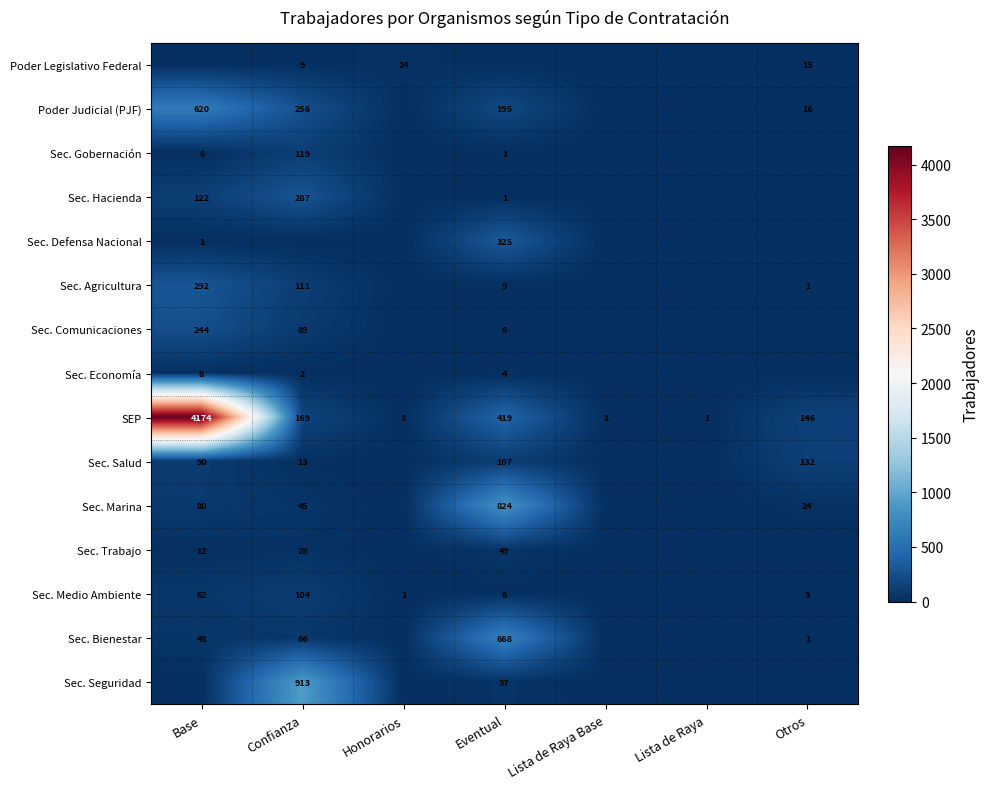

The SEP series shows 241 at Confianza. True or false?

False